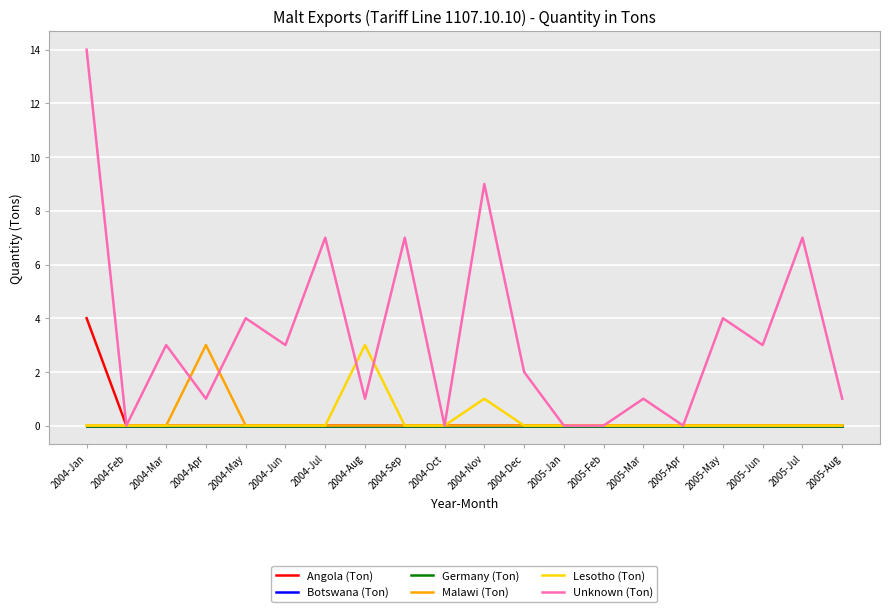

Reading left to right, what are all the values shown in this chart?

Angola (Ton): 2004-Jan=4	2004-Feb=0	2004-Mar=0	2004-Apr=0	2004-May=0	2004-Jun=0	2004-Jul=0	2004-Aug=0	2004-Sep=0	2004-Oct=0	2004-Nov=0	2004-Dec=0	2005-Jan=0	2005-Feb=0	2005-Mar=0	2005-Apr=0	2005-May=0	2005-Jun=0	2005-Jul=0	2005-Aug=0
Botswana (Ton): 2004-Jan=0	2004-Feb=0	2004-Mar=0	2004-Apr=0	2004-May=0	2004-Jun=0	2004-Jul=0	2004-Aug=0	2004-Sep=0	2004-Oct=0	2004-Nov=0	2004-Dec=0	2005-Jan=0	2005-Feb=0	2005-Mar=0	2005-Apr=0	2005-May=0	2005-Jun=0	2005-Jul=0	2005-Aug=0
Germany (Ton): 2004-Jan=0	2004-Feb=0	2004-Mar=0	2004-Apr=0	2004-May=0	2004-Jun=0	2004-Jul=0	2004-Aug=0	2004-Sep=0	2004-Oct=0	2004-Nov=0	2004-Dec=0	2005-Jan=0	2005-Feb=0	2005-Mar=0	2005-Apr=0	2005-May=0	2005-Jun=0	2005-Jul=0	2005-Aug=0
Malawi (Ton): 2004-Jan=0	2004-Feb=0	2004-Mar=0	2004-Apr=3	2004-May=0	2004-Jun=0	2004-Jul=0	2004-Aug=0	2004-Sep=0	2004-Oct=0	2004-Nov=0	2004-Dec=0	2005-Jan=0	2005-Feb=0	2005-Mar=0	2005-Apr=0	2005-May=0	2005-Jun=0	2005-Jul=0	2005-Aug=0
Lesotho (Ton): 2004-Jan=0	2004-Feb=0	2004-Mar=0	2004-Apr=0	2004-May=0	2004-Jun=0	2004-Jul=0	2004-Aug=3	2004-Sep=0	2004-Oct=0	2004-Nov=1	2004-Dec=0	2005-Jan=0	2005-Feb=0	2005-Mar=0	2005-Apr=0	2005-May=0	2005-Jun=0	2005-Jul=0	2005-Aug=0
Unknown (Ton): 2004-Jan=14	2004-Feb=0	2004-Mar=3	2004-Apr=1	2004-May=4	2004-Jun=3	2004-Jul=7	2004-Aug=1	2004-Sep=7	2004-Oct=0	2004-Nov=9	2004-Dec=2	2005-Jan=0	2005-Feb=0	2005-Mar=1	2005-Apr=0	2005-May=4	2005-Jun=3	2005-Jul=7	2005-Aug=1